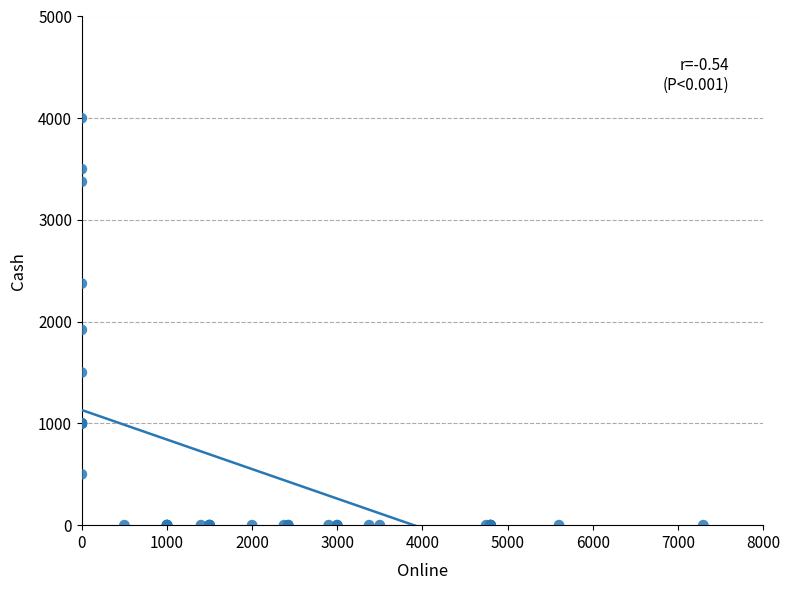

What Y value in the scatter plot is closest to 2000?

1920.0